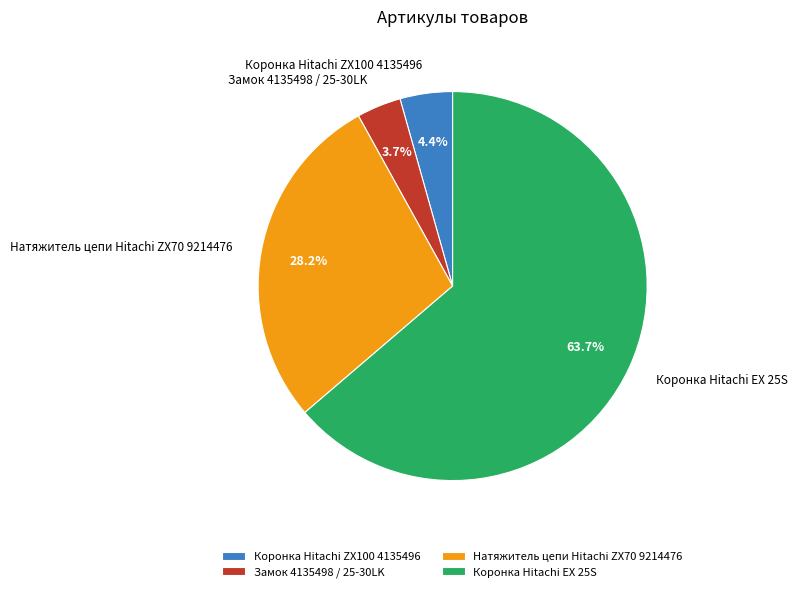

How many segments does this pie chart have?

4